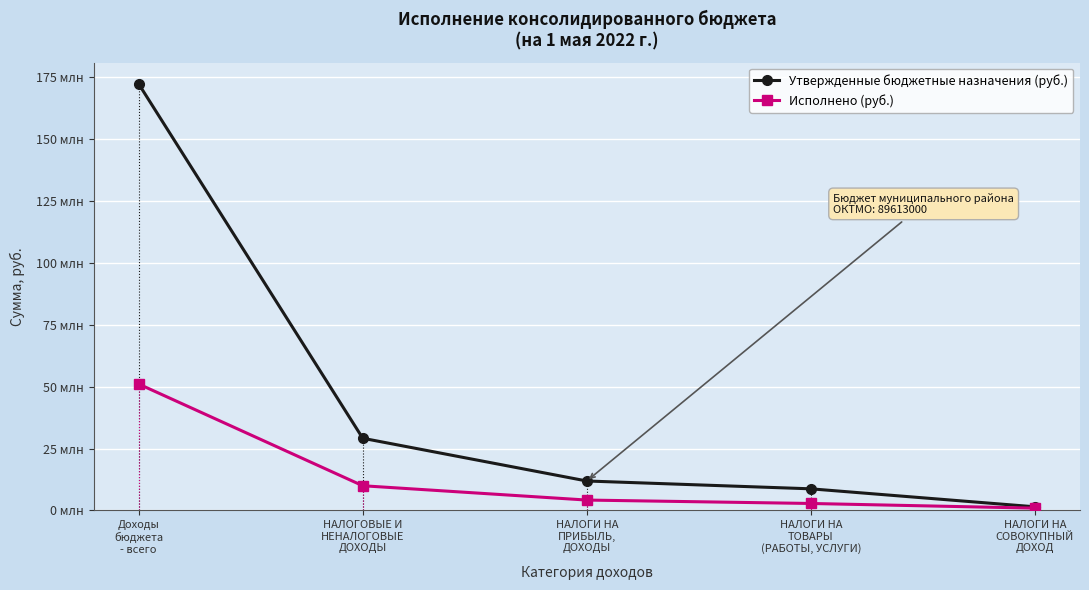

Which series changed the most between Доходы
бюджета
- всего and НАЛОГИ НА
ТОВАРЫ
(РАБОТЫ, УСЛУГИ)?

Утвержденные бюджетные назначения (руб.)